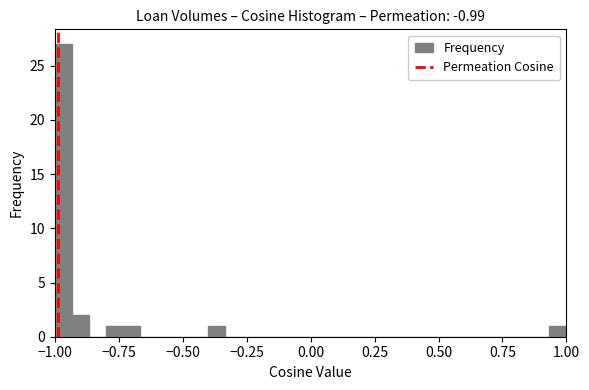

Read against the x-axis, roughly where is the centre of the tallest bar?

-0.95